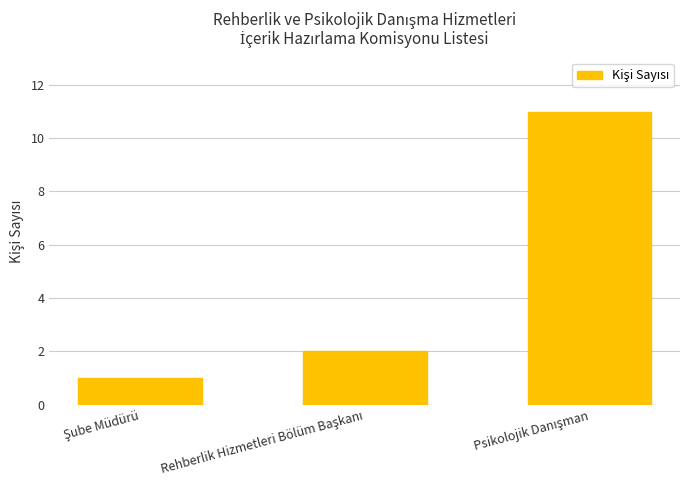

What is the average value?

5